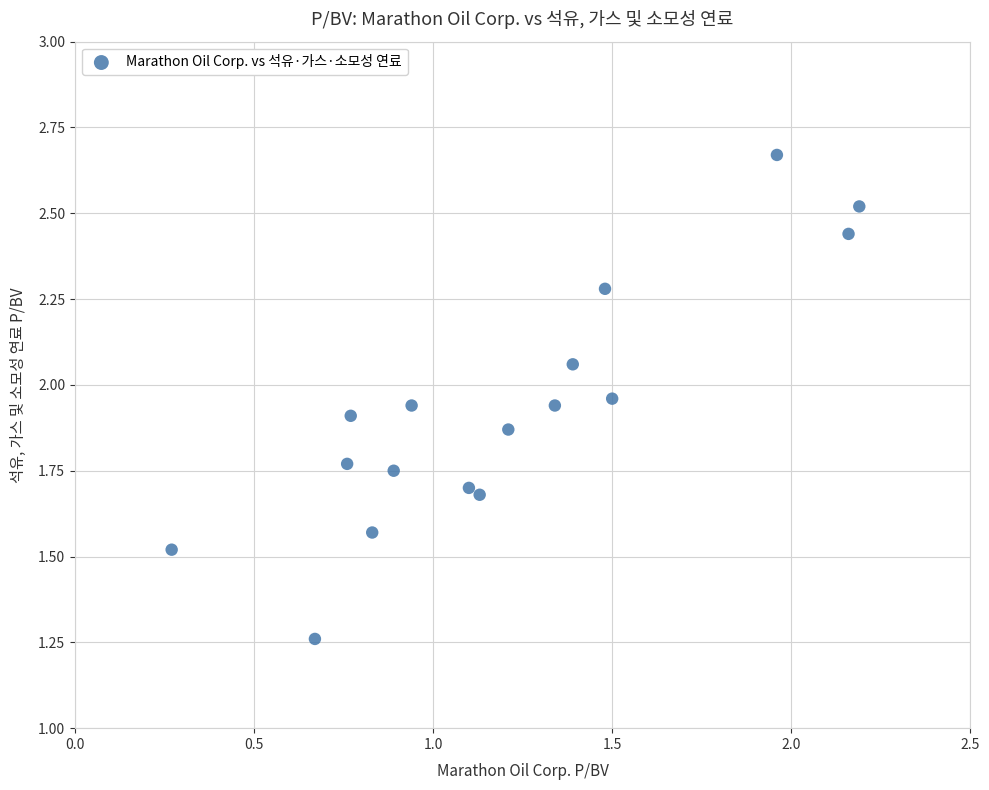

How many points are shown in the scatter plot?

17